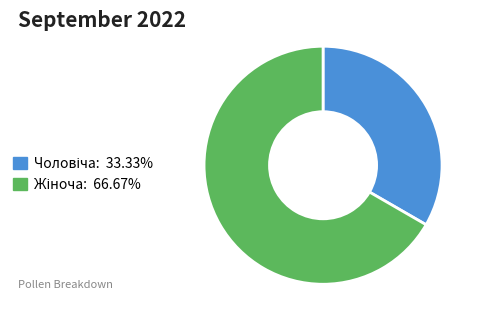

Count the number of slices in the pie.

2